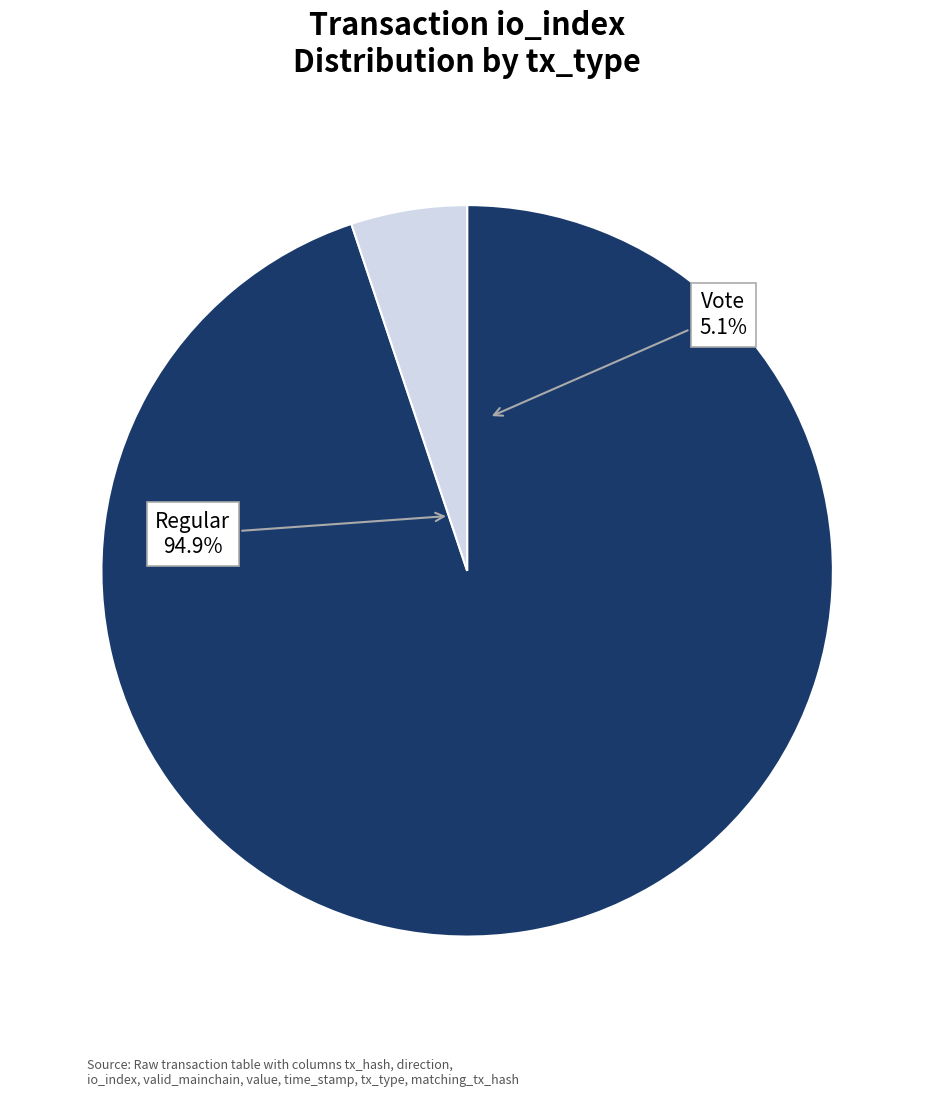

Rank the categories by value from lowest to highest.

Vote (io_index=2), Regular (io_index=37)